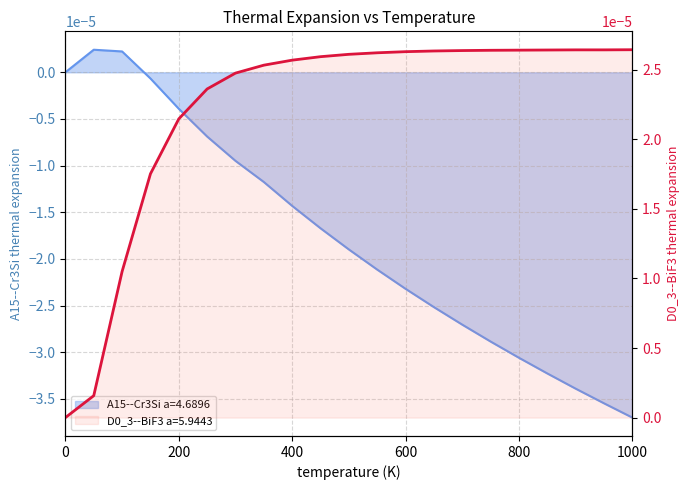

List the series in order of their overall mean, highest first.

D0_3--BiF3 a=5.9443, A15--Cr3Si a=4.6896